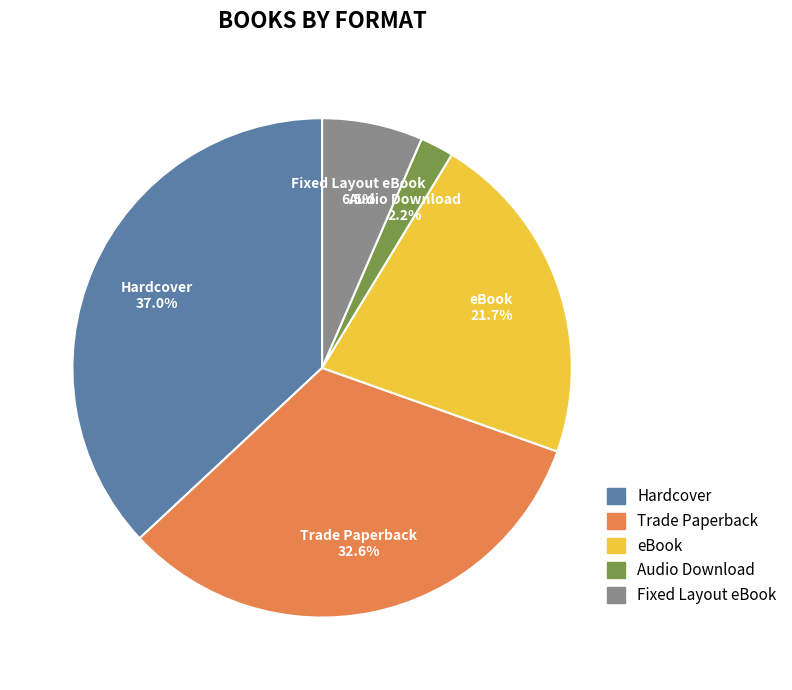

Is the sum of eBook and Trade Paperback greater than half?

Yes